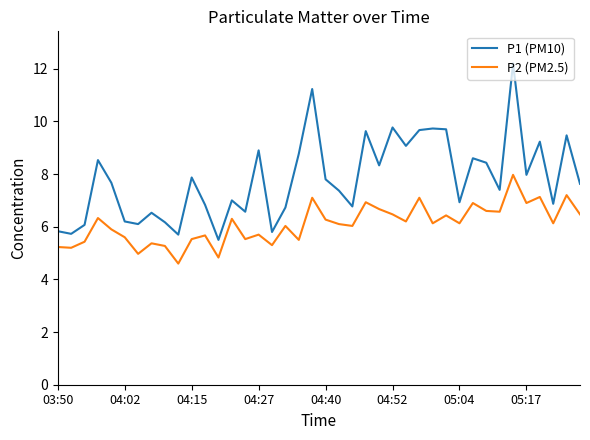

Which series has the largest total across all categories?

P1 (PM10)